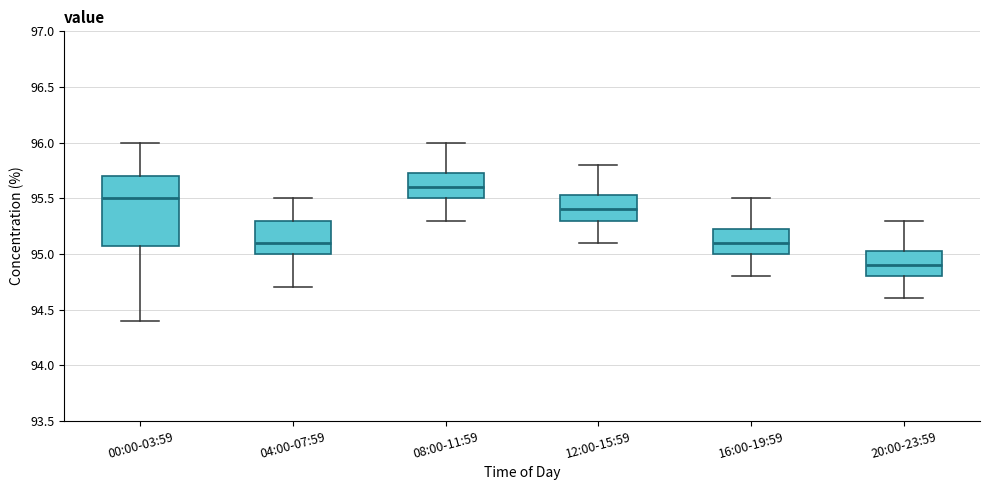

Where is the lower edge of the box for 20:00-23:59 on the y-axis? The values are not printed on the chart, so give them approximately, as read against the axis.

94.80